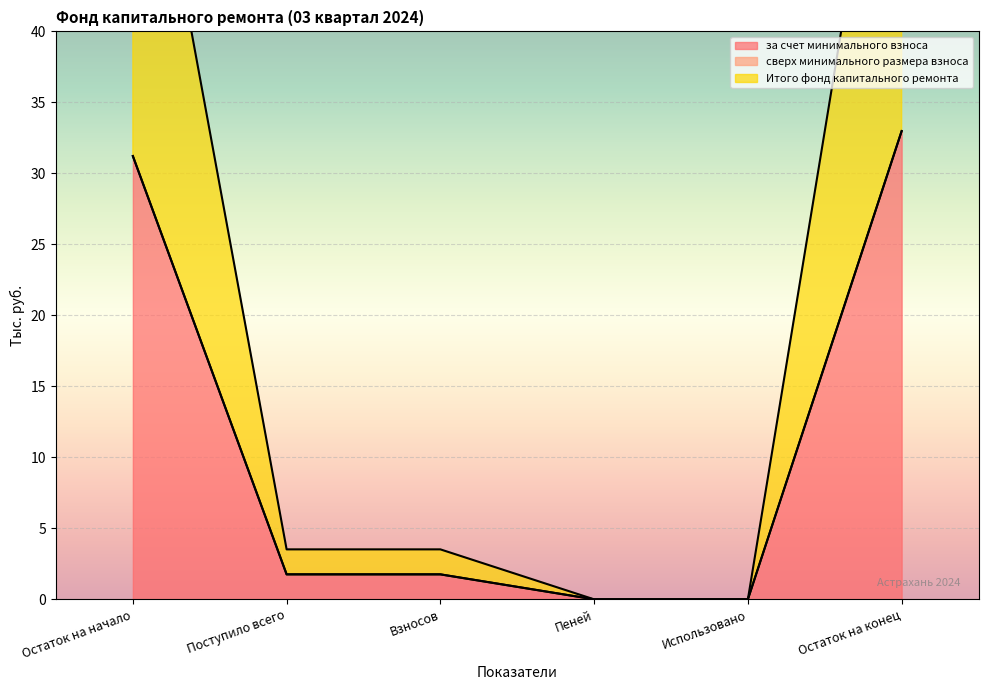

What position from the right is Поступило всего?

5